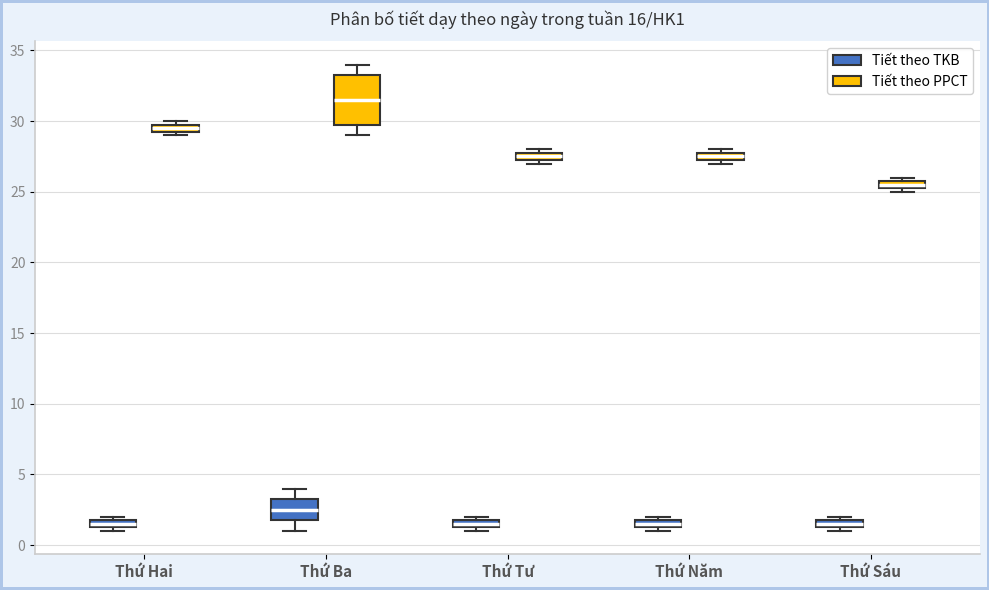

Where is the lower edge of the box for Thứ Sáu (Tiết theo TKB) on the y-axis? The values are not printed on the chart, so give them approximately, as read against the axis.

1.5